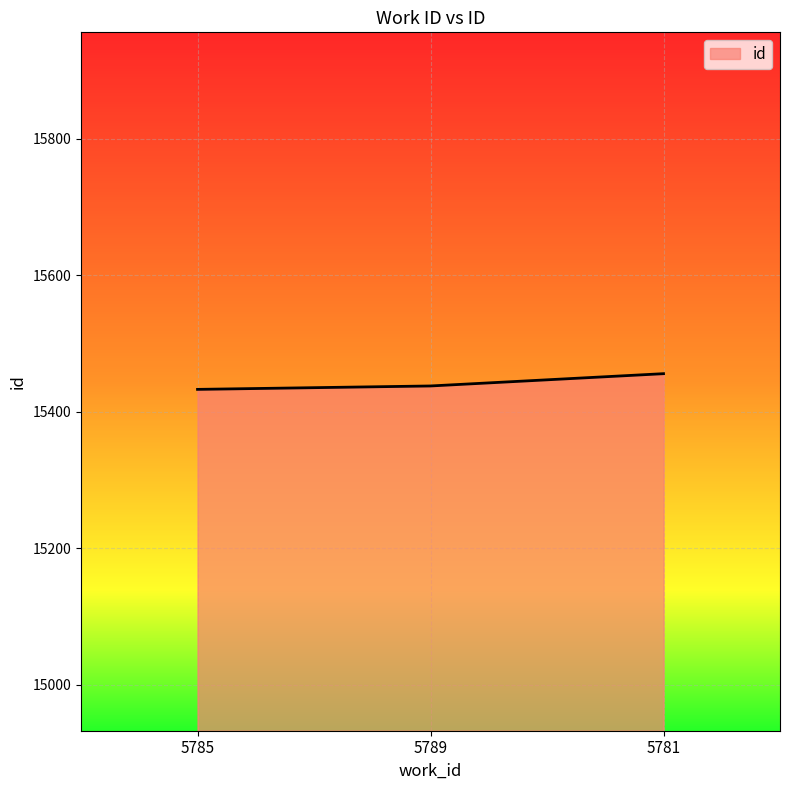

What is the change in value from 5785 to 5789?

+5